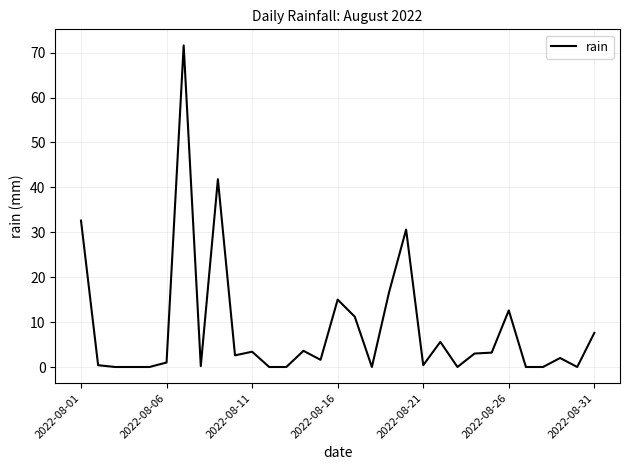

What is the maximum value shown in the chart?

71.6